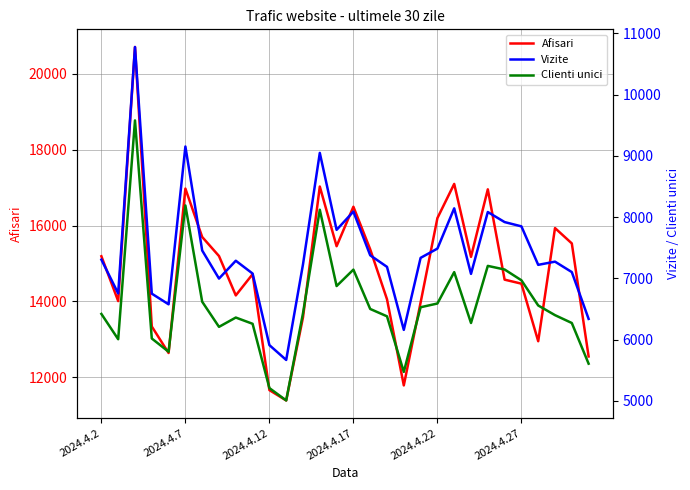

What position from the left is 29?

30